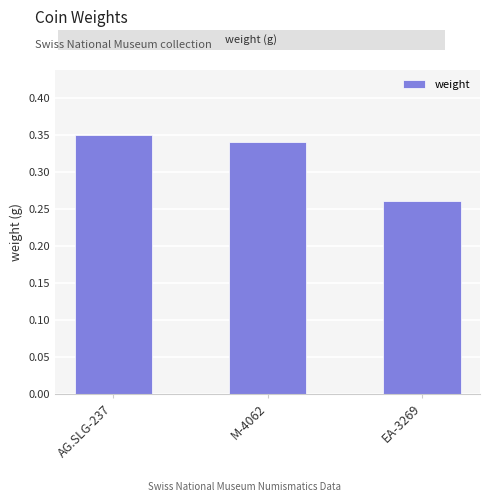

Is it true that the value at AG.SLG-237 is 0.5?

False